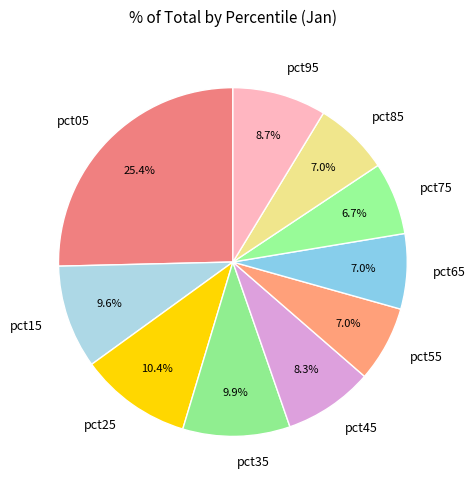

What portion of the pie excludes pct45?

91.7%